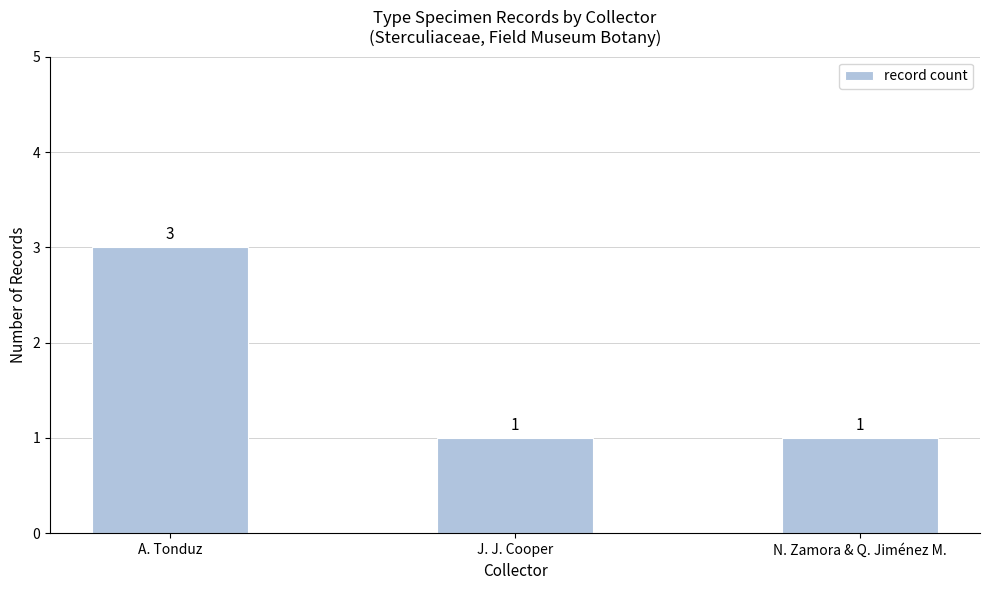

The value at J. J. Cooper is 1. True or false?

True